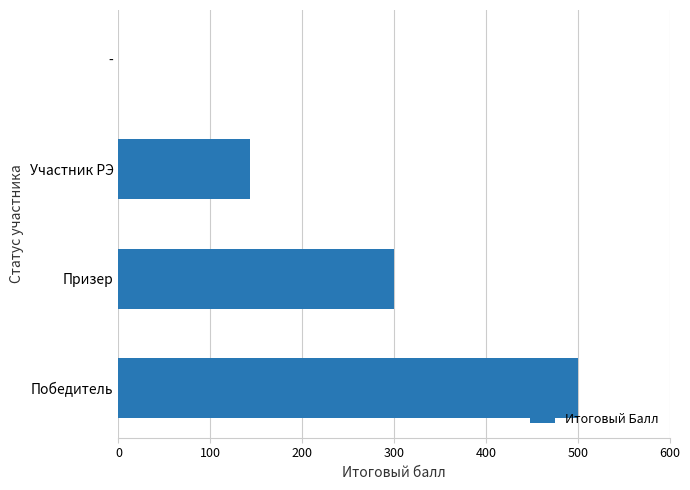

True or false: the data shows 223.3 at Участник РЭ.

False